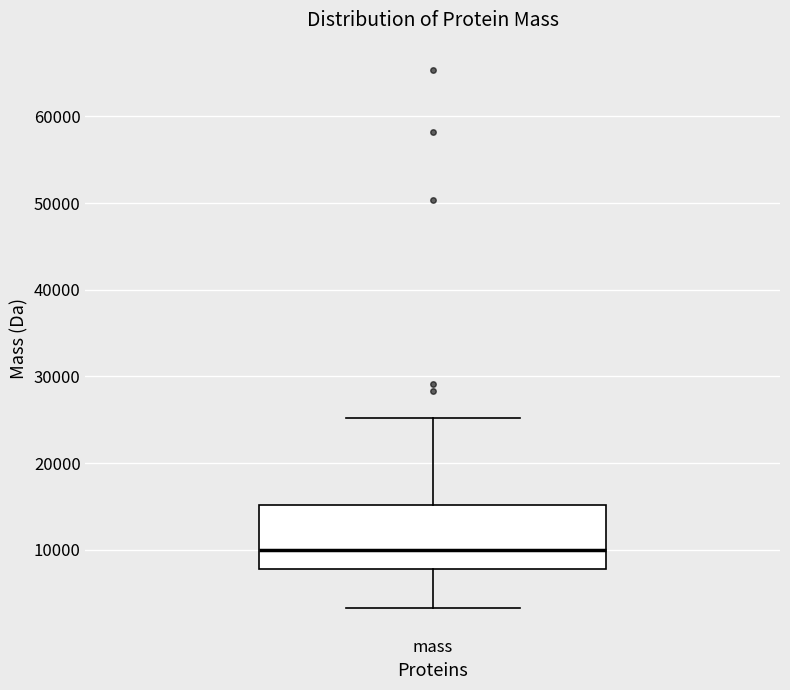

Transcribe this box plot: give where the median line is, the range the box spans, and where the two whiskers end, as read against the y-axis. The values are not printed on the chart, so give them approximately, as read against the axis.

median 10000, box 8000 to 15000, whiskers 3000 to 25000